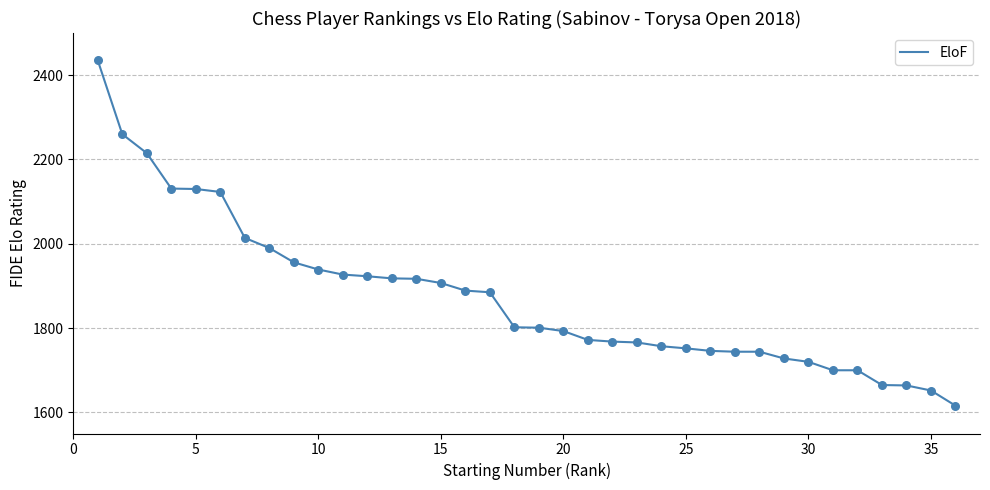

What is the maximum value shown in the chart?

2435